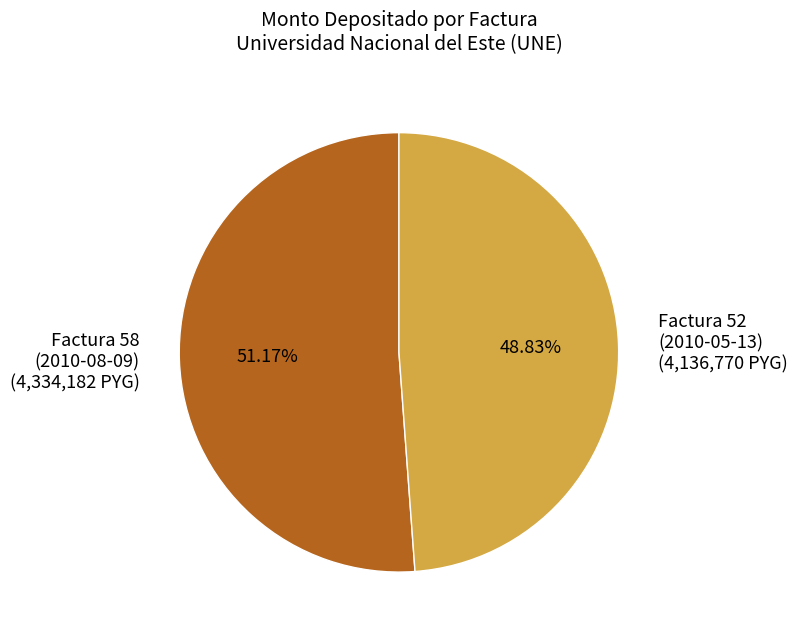

Approximately how many times larger is the value at Factura 58 (2010-08-09) (4,334,182 PYG) compared to Factura 52 (2010-05-13) (4,136,770 PYG)?

1.0